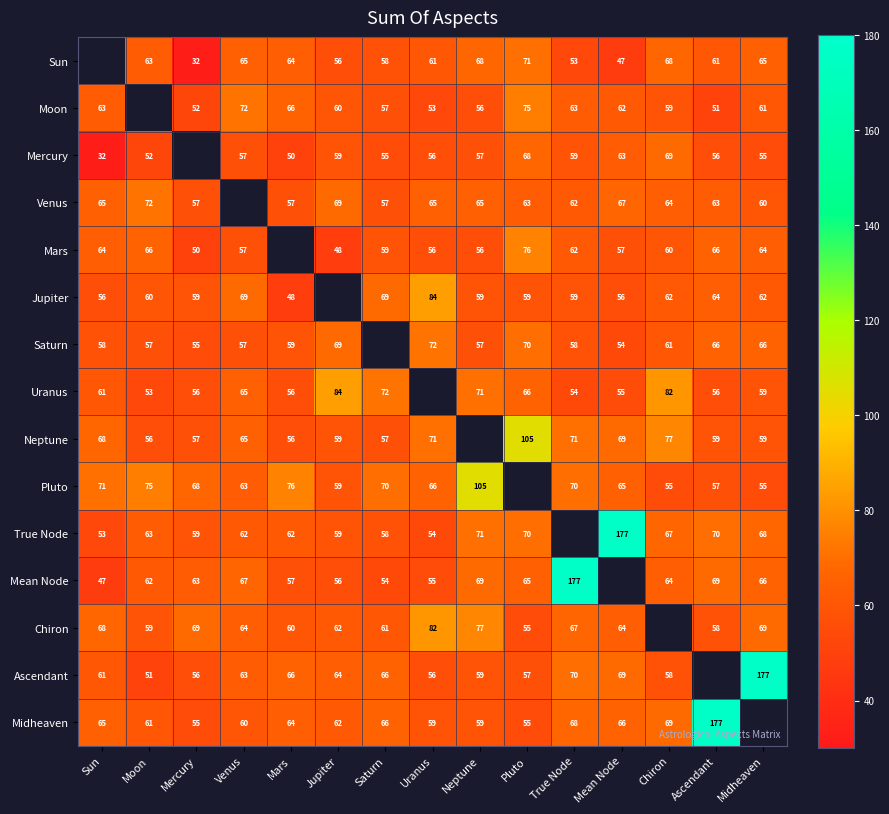

What is the maximum value shown in the chart?

177.0